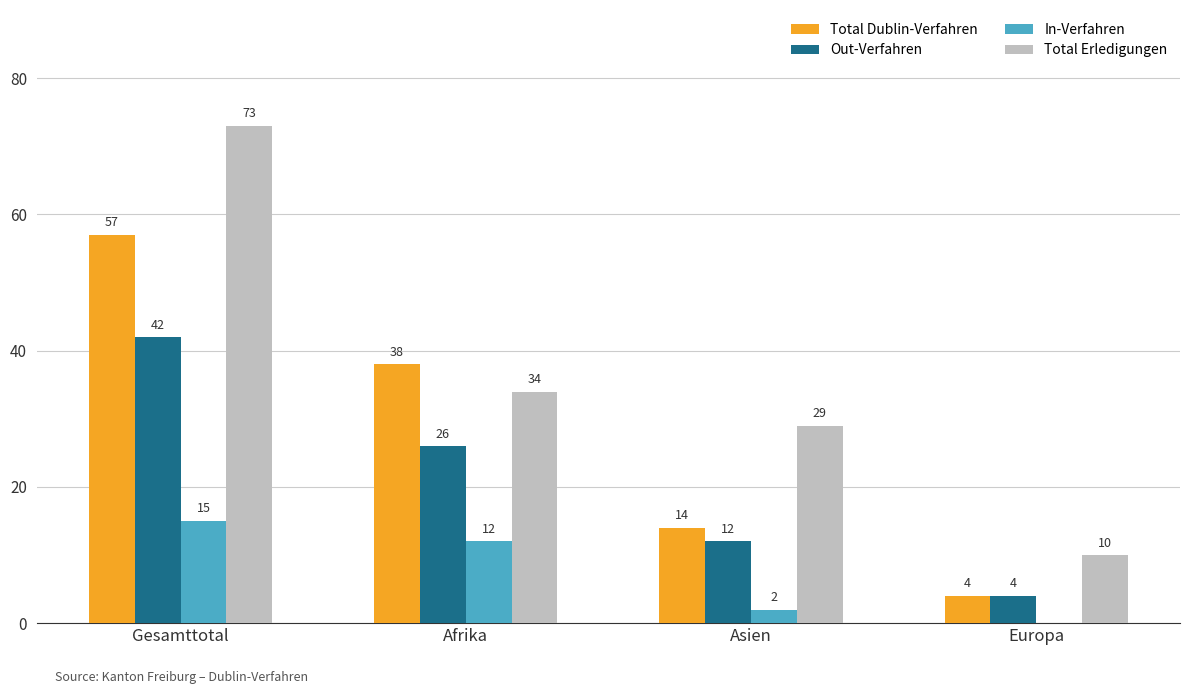

What is the greatest value displayed?

73